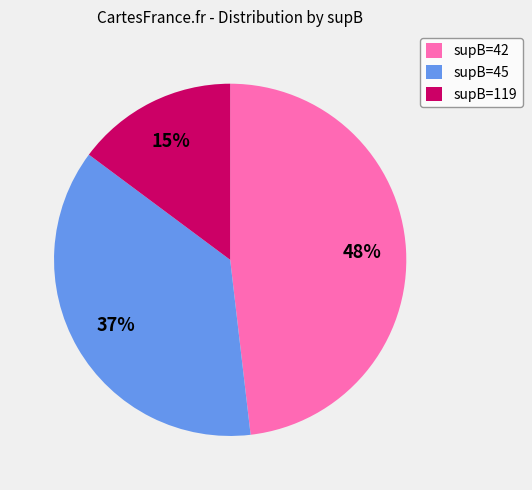

To the nearest percent, what portion does supB=119 represent?

15%